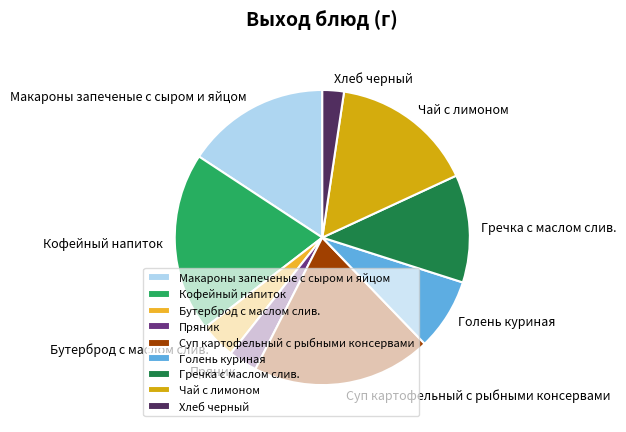

Combined, do Суп картофельный с рыбными консервами and Макароны запеченые с сыром и яйцом account for over 50%?

No